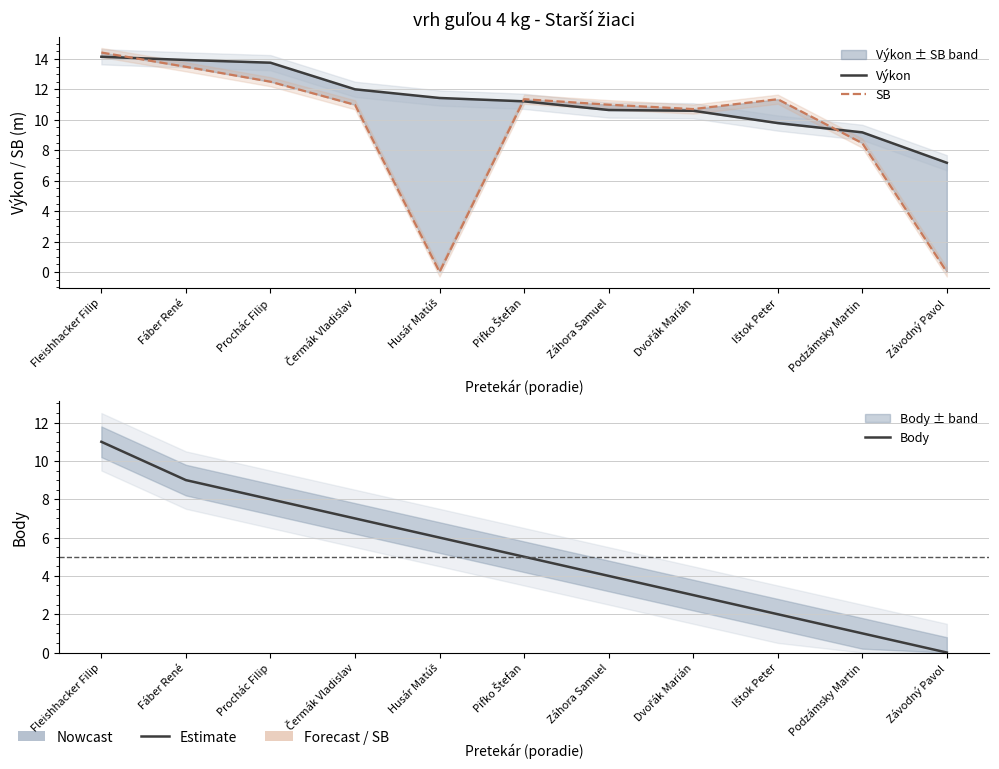

Rank the series by their average value, from highest to lowest.

Výkon, SB, Body